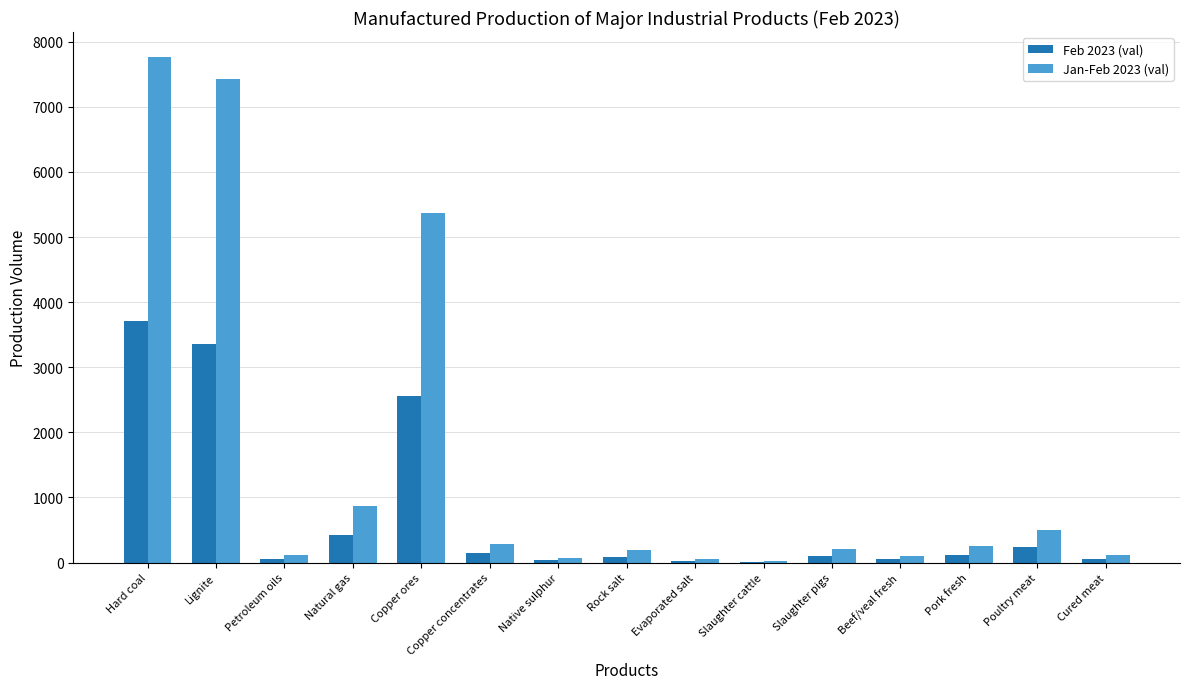

What is the greatest value displayed?

7761.0